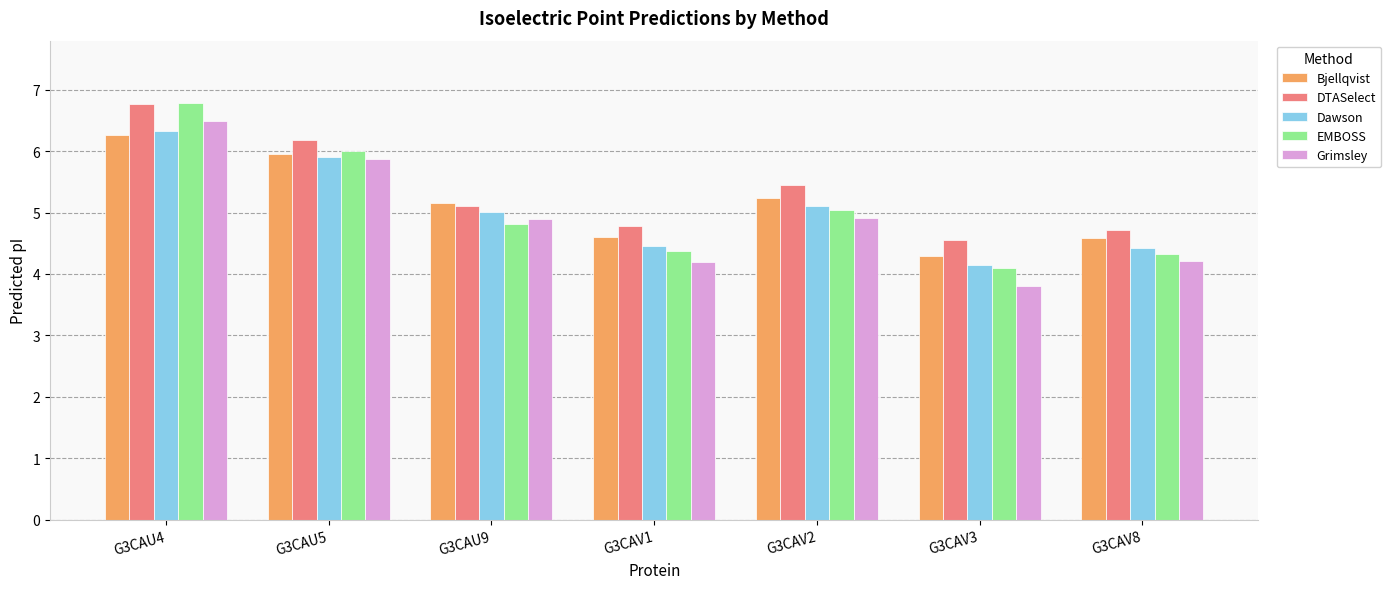

Are the bars horizontal?

No